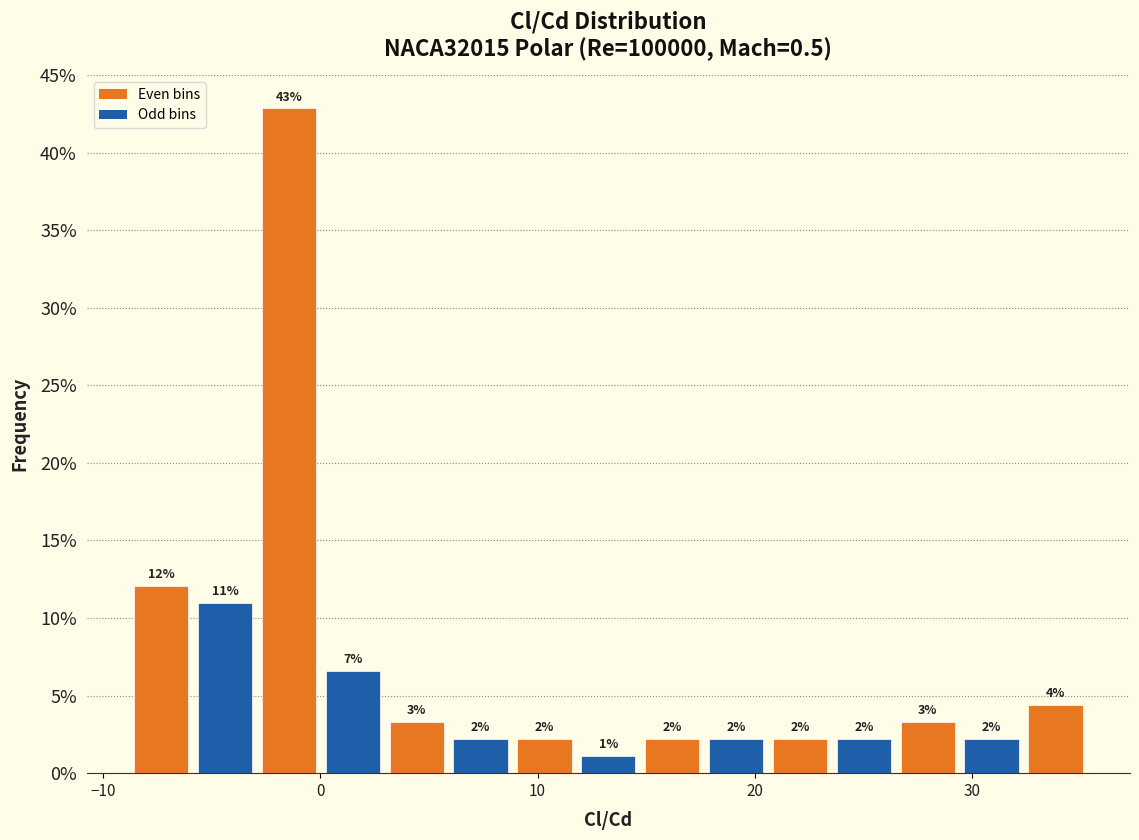

Read against the x-axis, roughly where is the centre of the tallest bar?

-1